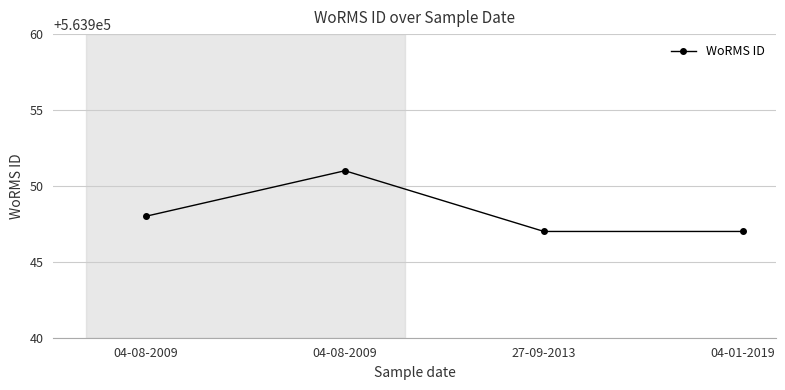

List the labels in order of value, largest first.

04-08-2009, 04-08-2009, 27-09-2013, 04-01-2019